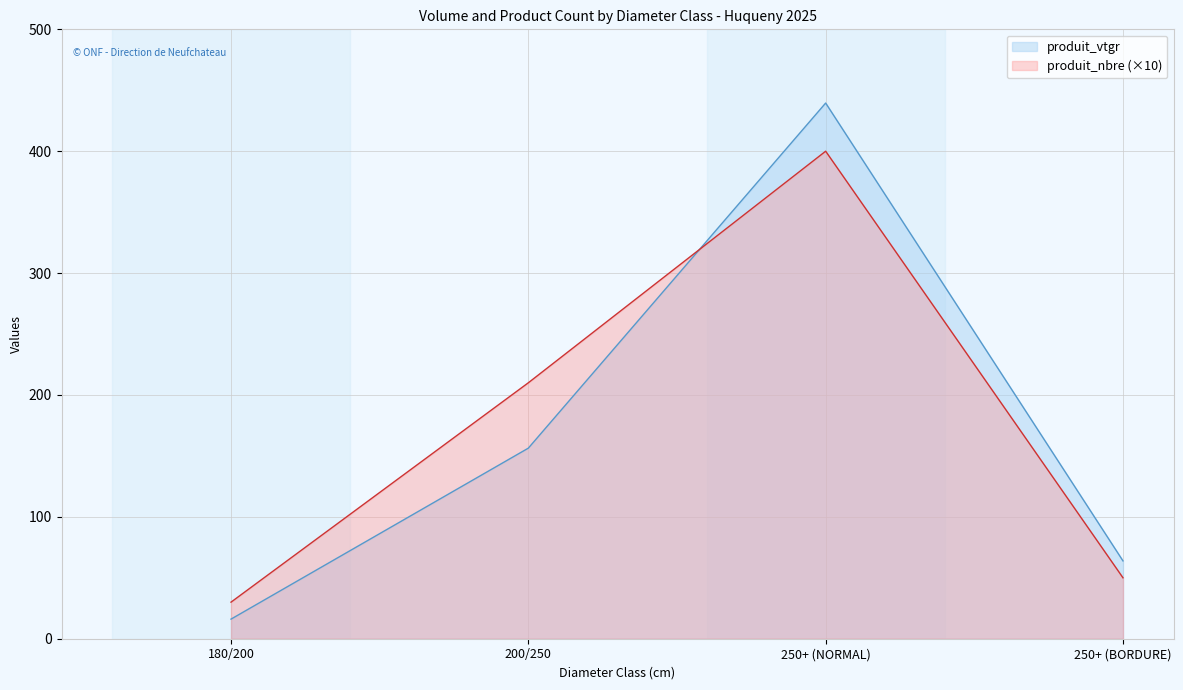

Which series has the largest total across all categories?

produit_nbre